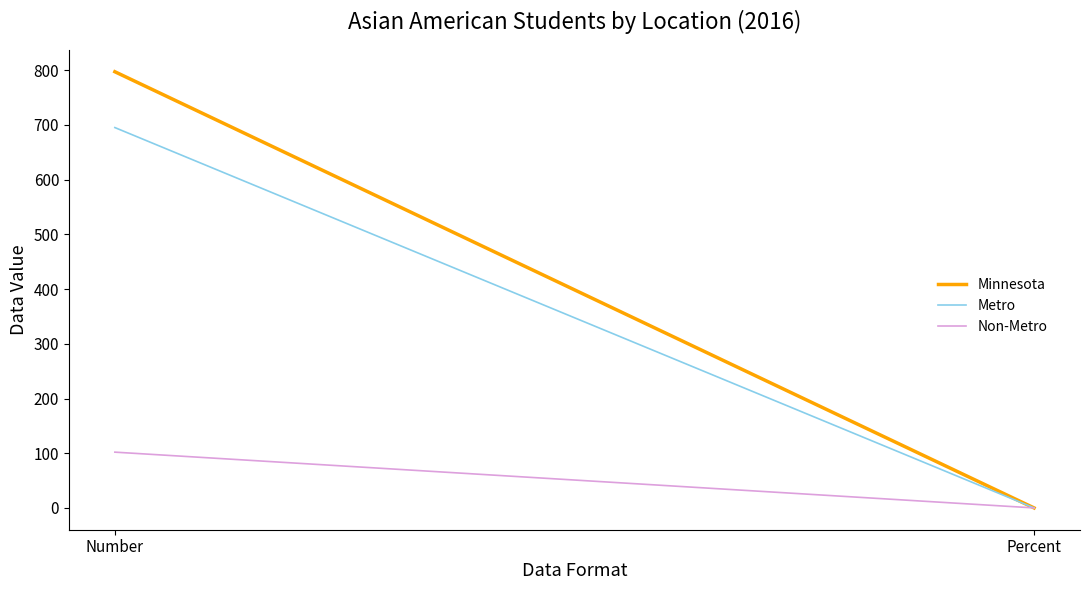

The Minnesota series shows 0.1 at Percent. True or false?

True